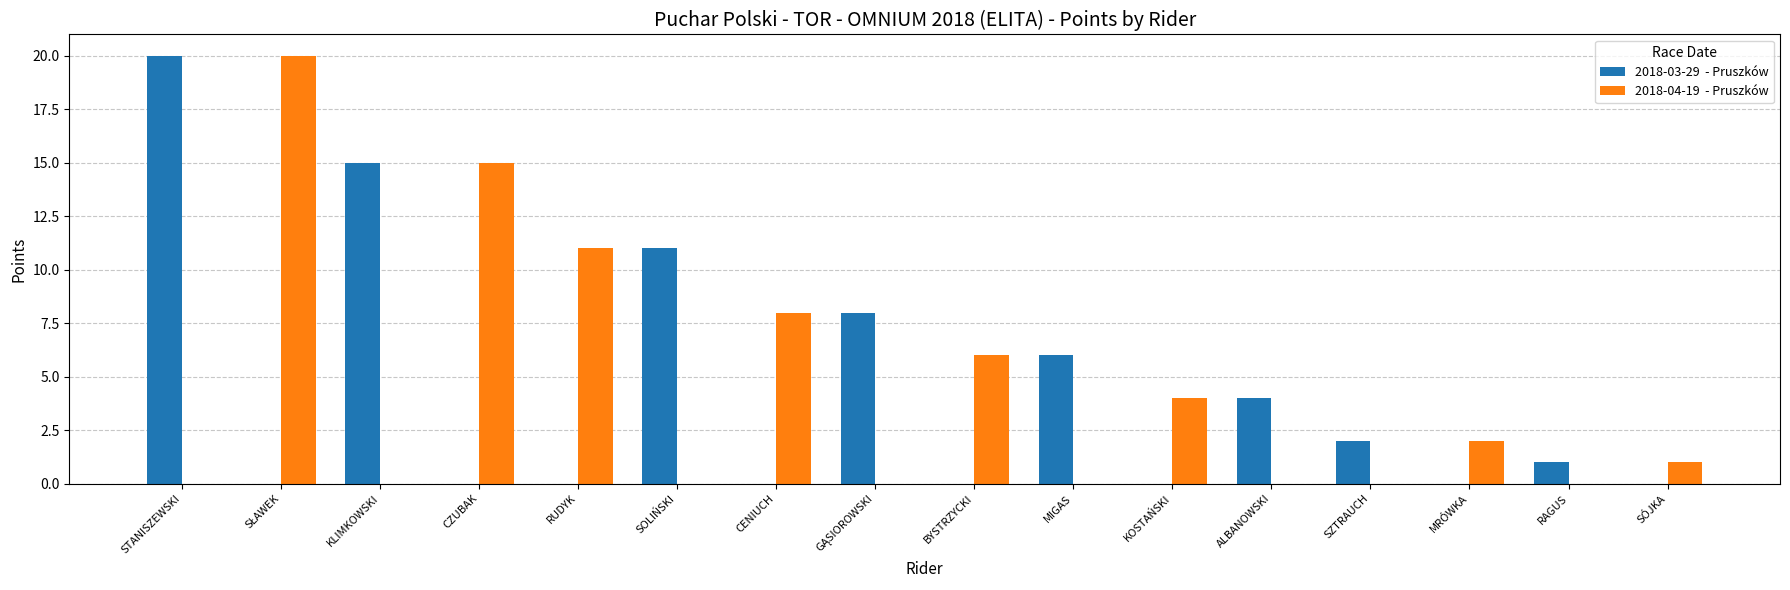

Does the chart contain stacked bars?

No